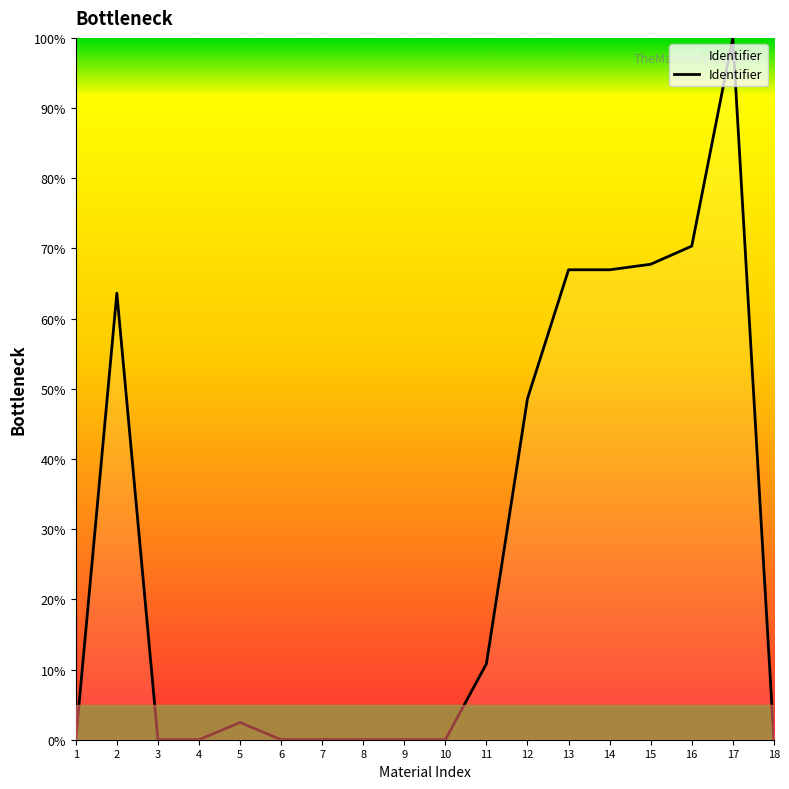

Where is the data nearest to the value 50?

12